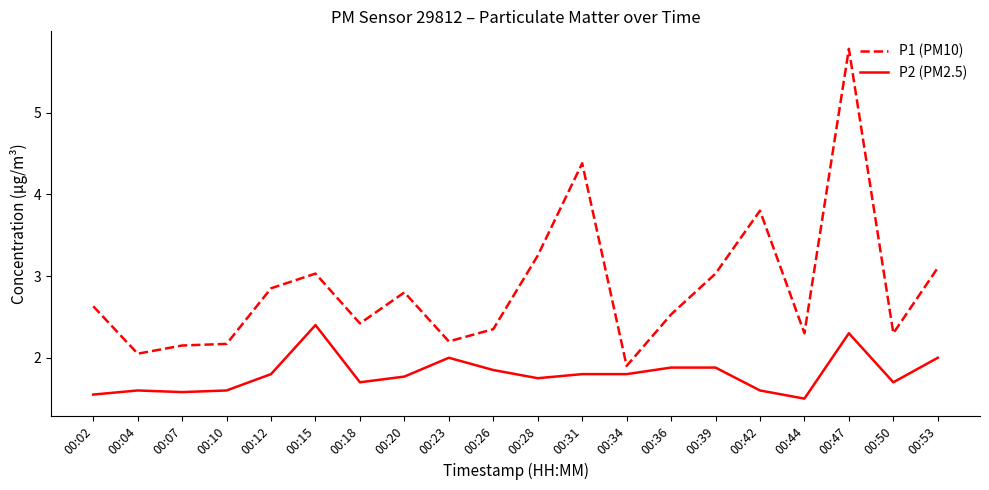

What are all the series names shown in the legend?

P1 (PM10), P2 (PM2.5)